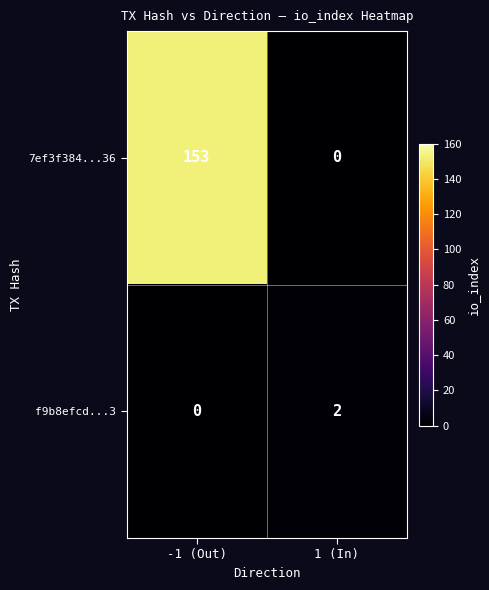

Rank the series by their average value, from lowest to highest.

f9b8efcd...3, 7ef3f384...36